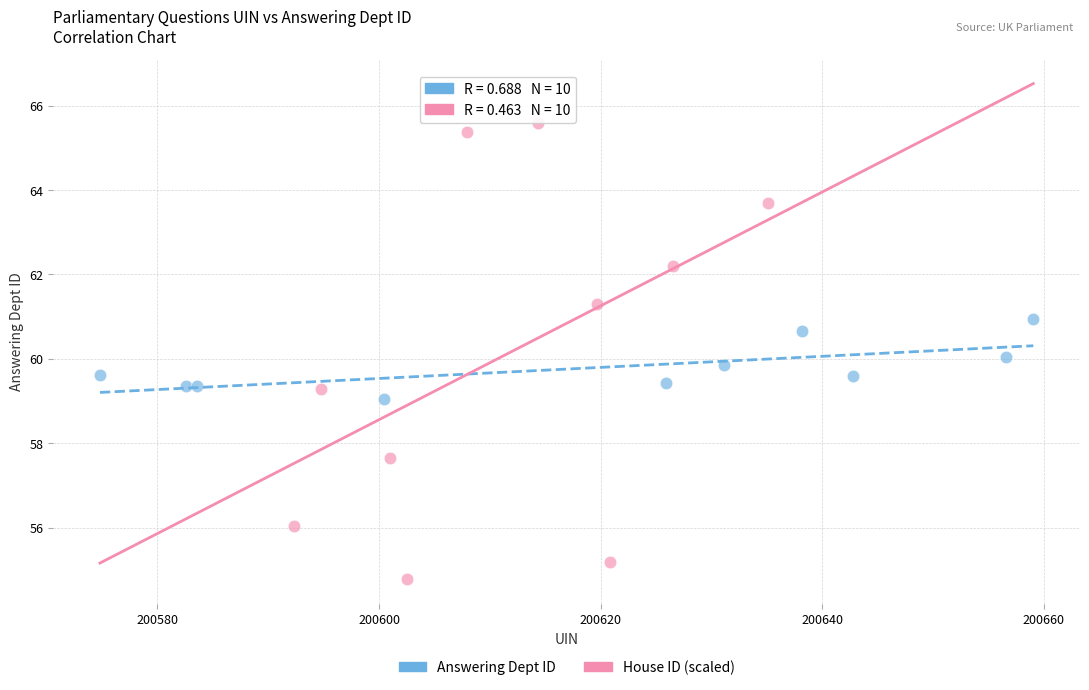

Which series reaches the minimum Y coordinate?

House ID (scaled)